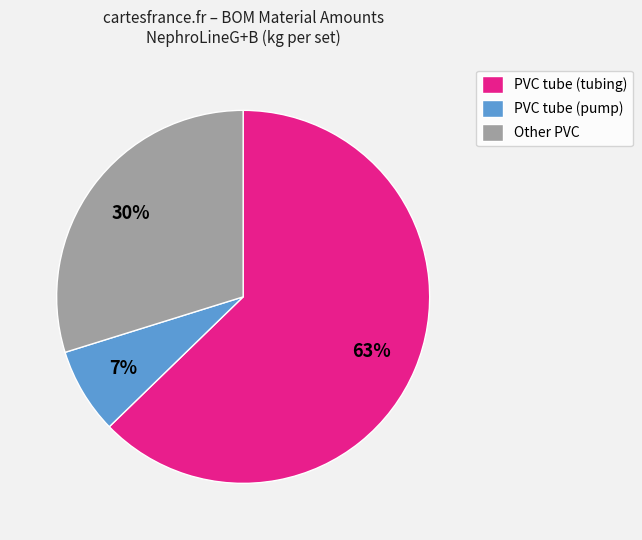

Which category has the smallest portion of the pie?

PVC tube (pump)